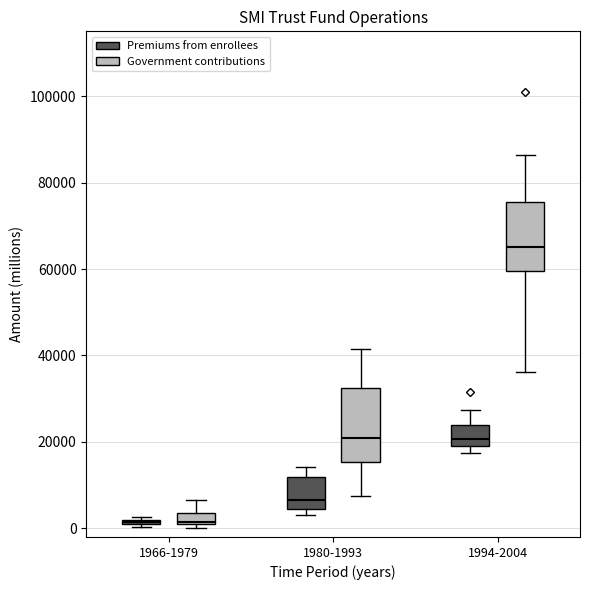

Which box has the highest median line?

1994-2004 (Government contributions)